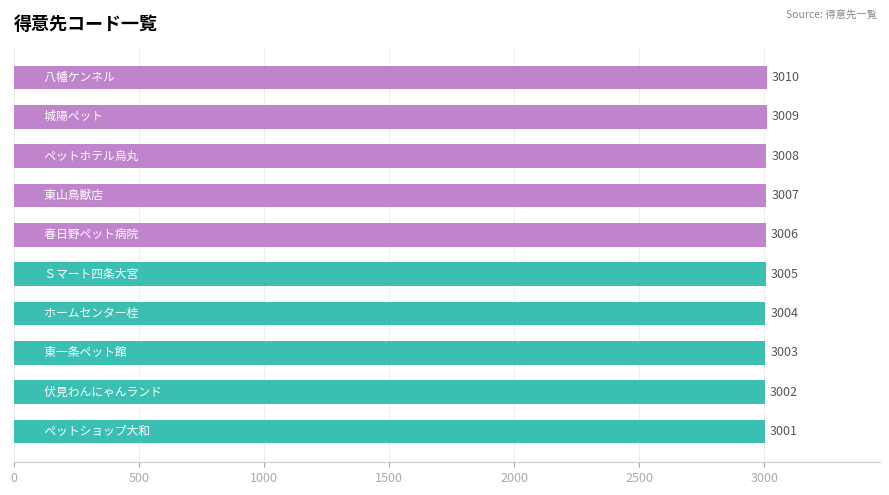

How many values are between 3003 and 3008?

6